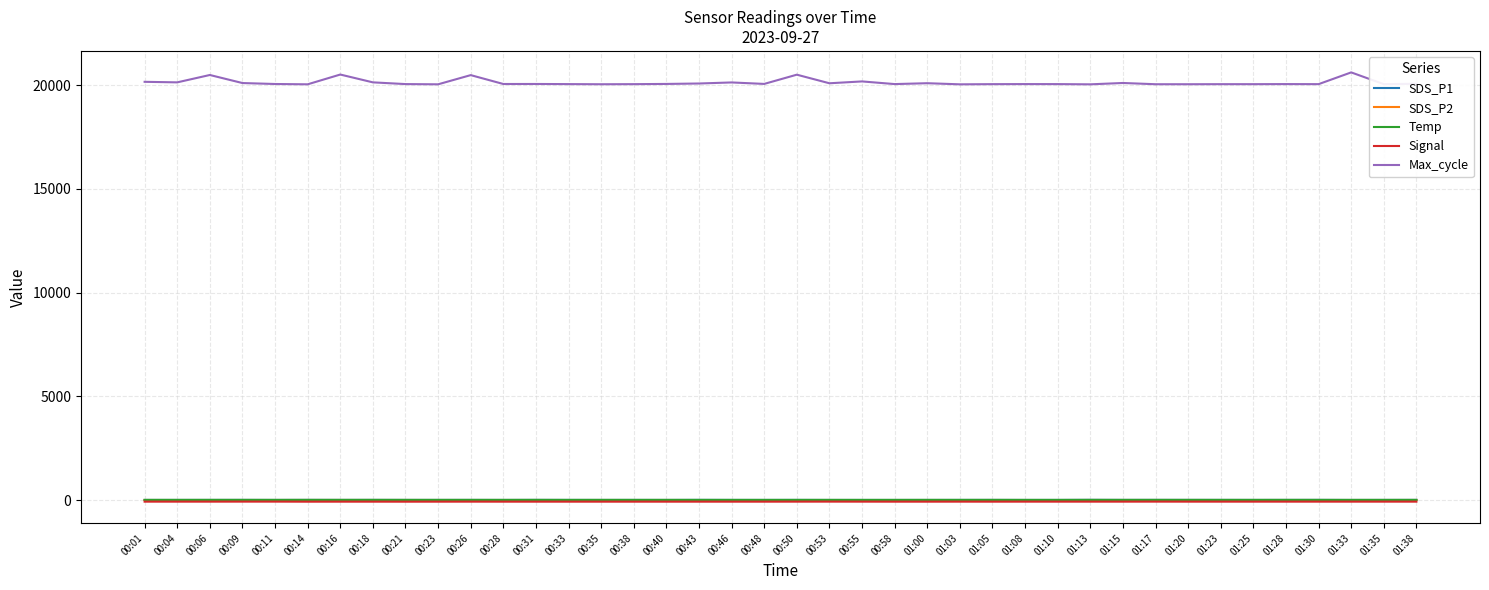

What position from the right is 01:35?

2